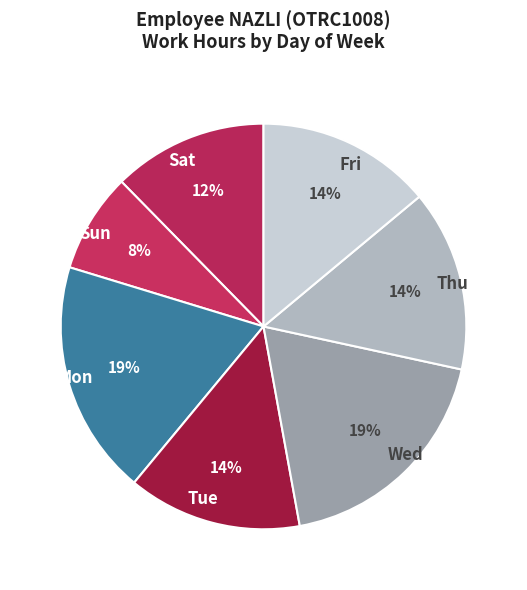

Approximately how many times larger is the value at Tue compared to Fri?

1.0